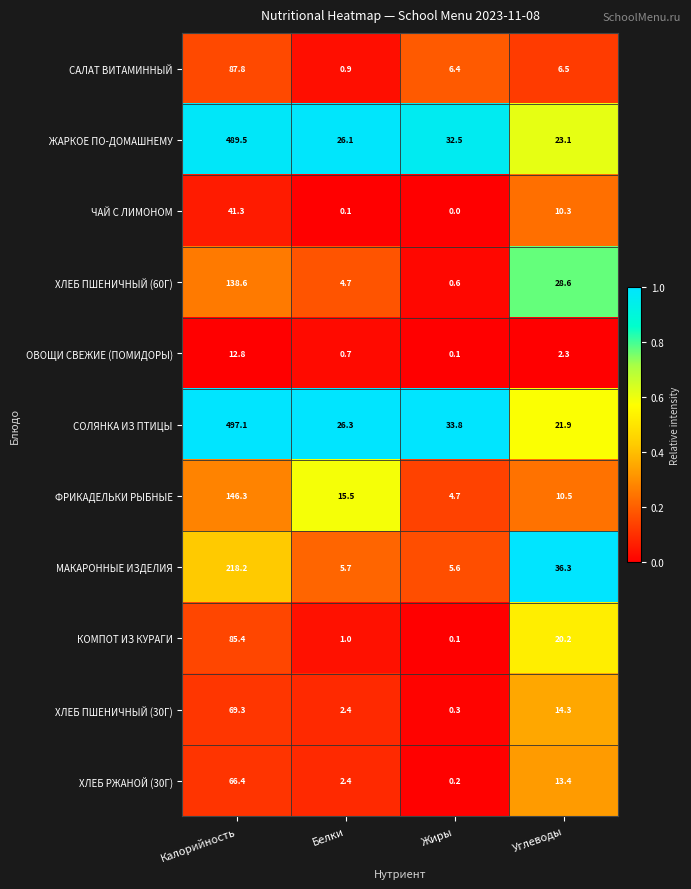

What value does the ХЛЕБ ПШЕНИЧНЫЙ (30Г) series have at Углеводы?

14.3